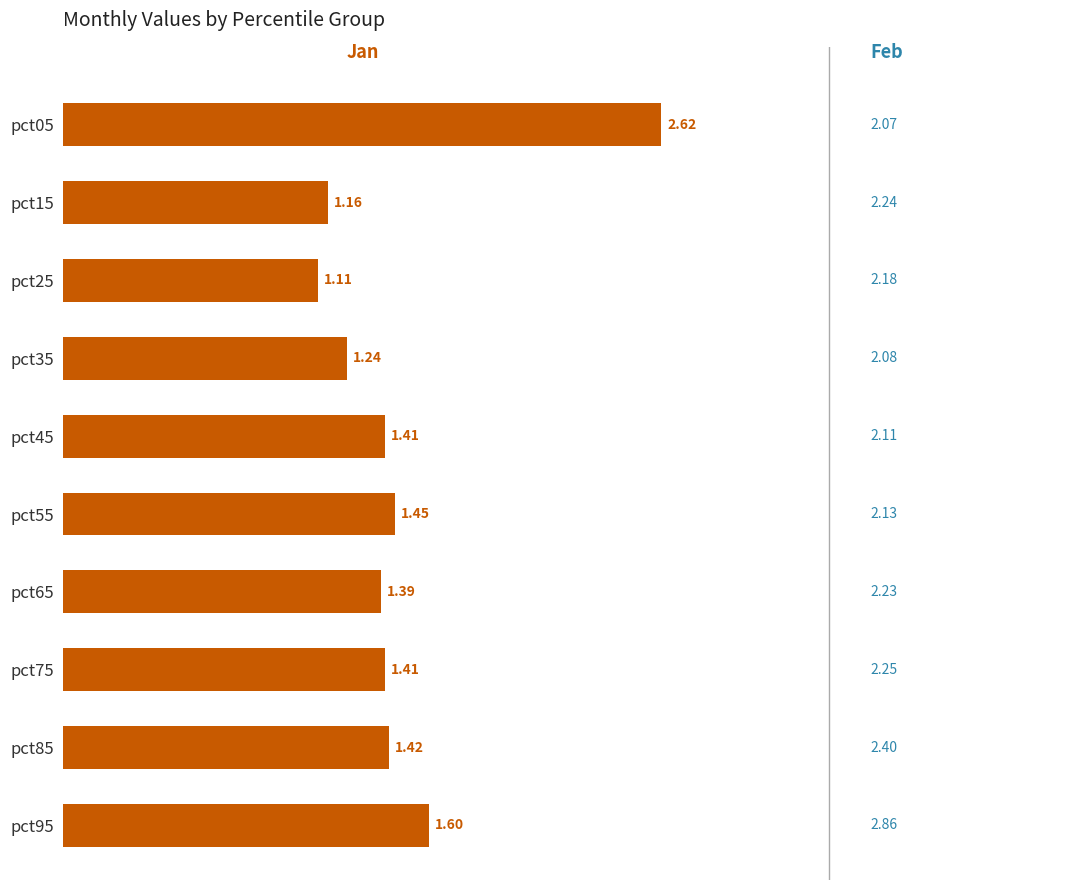

What is the difference between the values at pct25 and pct55?

0.3